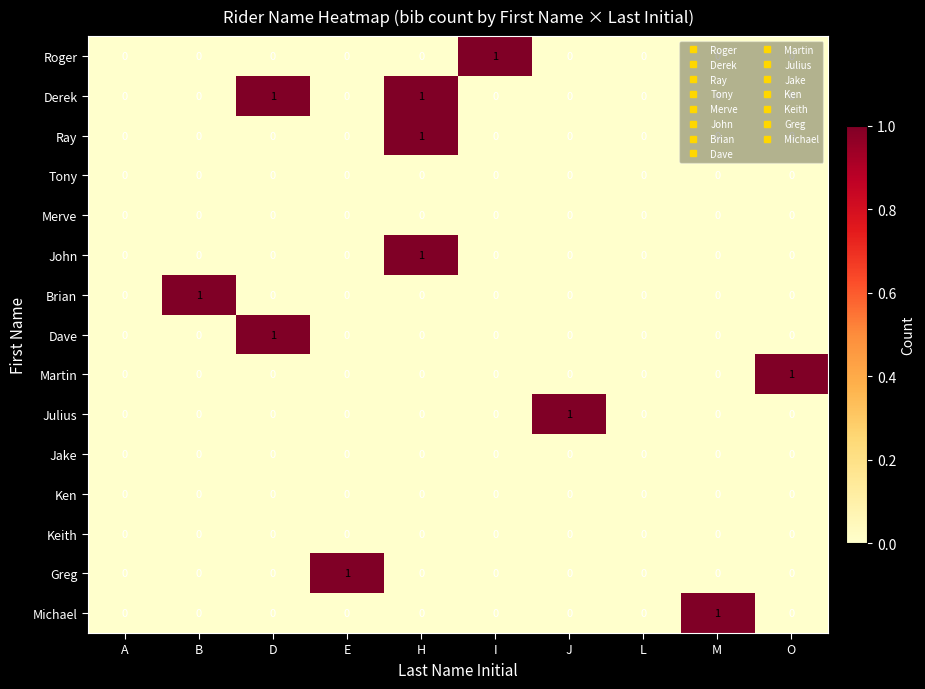

Which series changed the most between A and E?

Greg